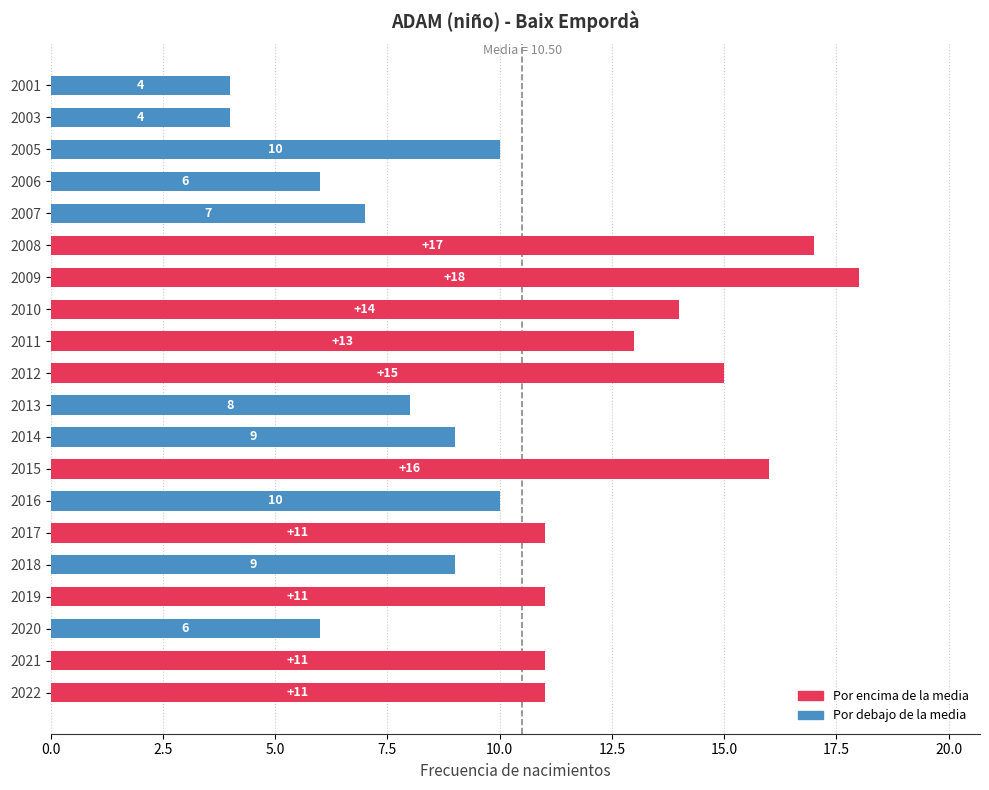

How many bars are there in total?

20